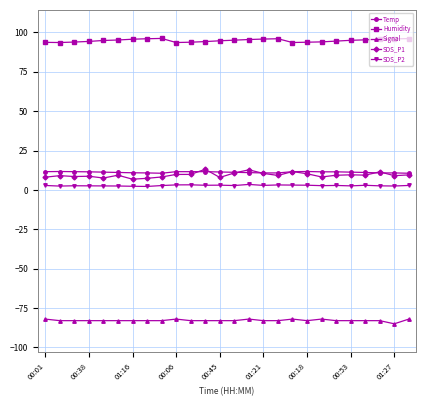

What is the value of the Temp point at the 5th from the left?

11.3